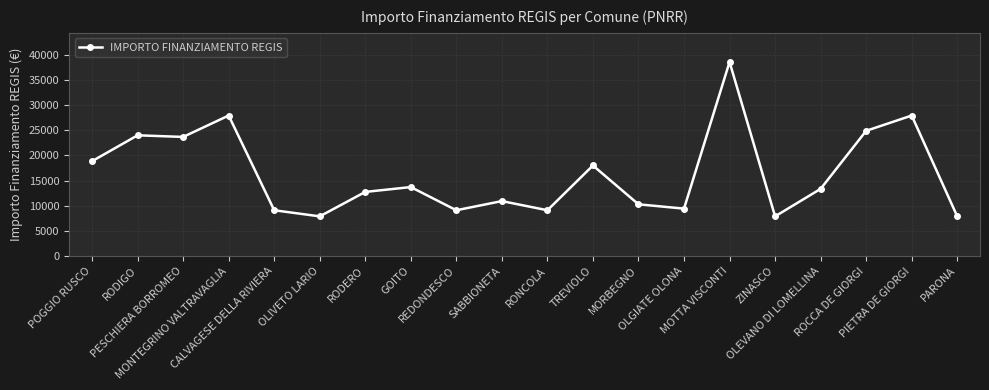

How many series are shown in this chart?

1